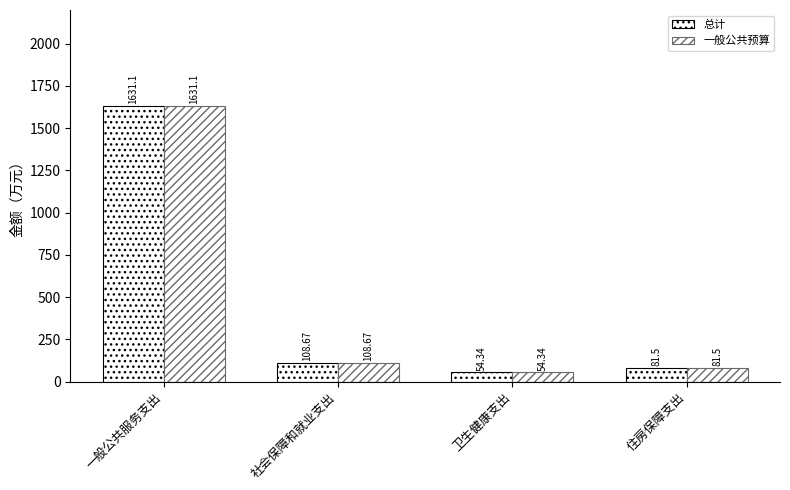

Between 社会保障和就业支出 and 住房保障支出, which series saw the biggest shift?

总计